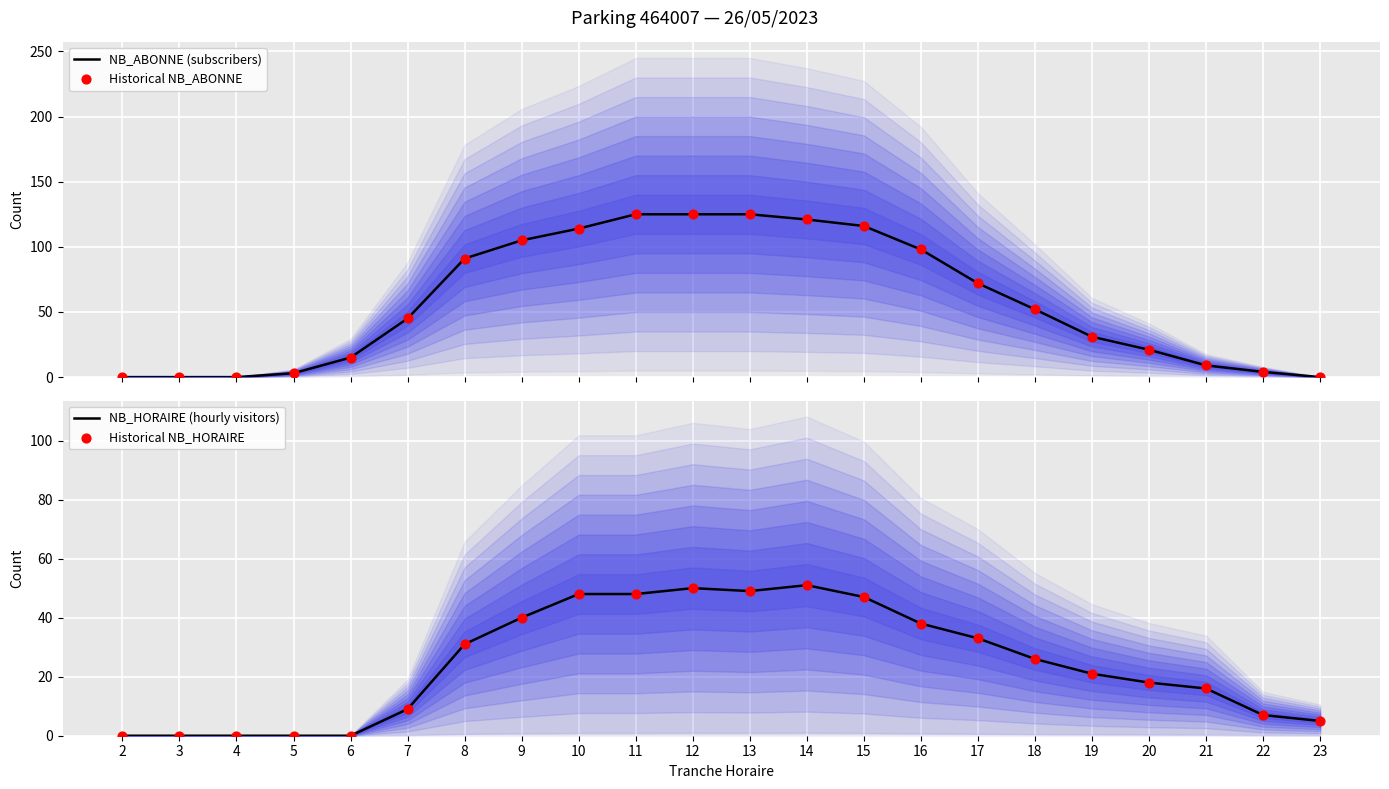

Which series has the largest total across all categories?

NB_ABONNE (subscribers)